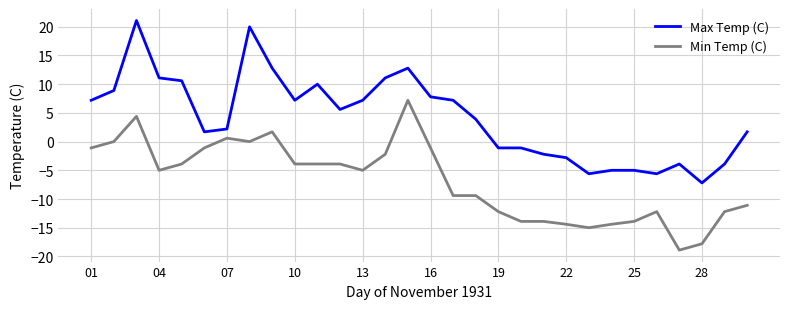

How many lines are shown in the chart?

2